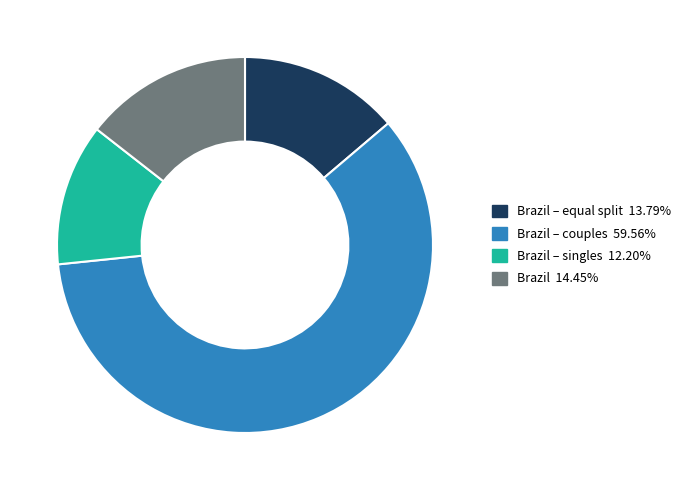

Is there any slice that represents more than half of the pie?

Yes